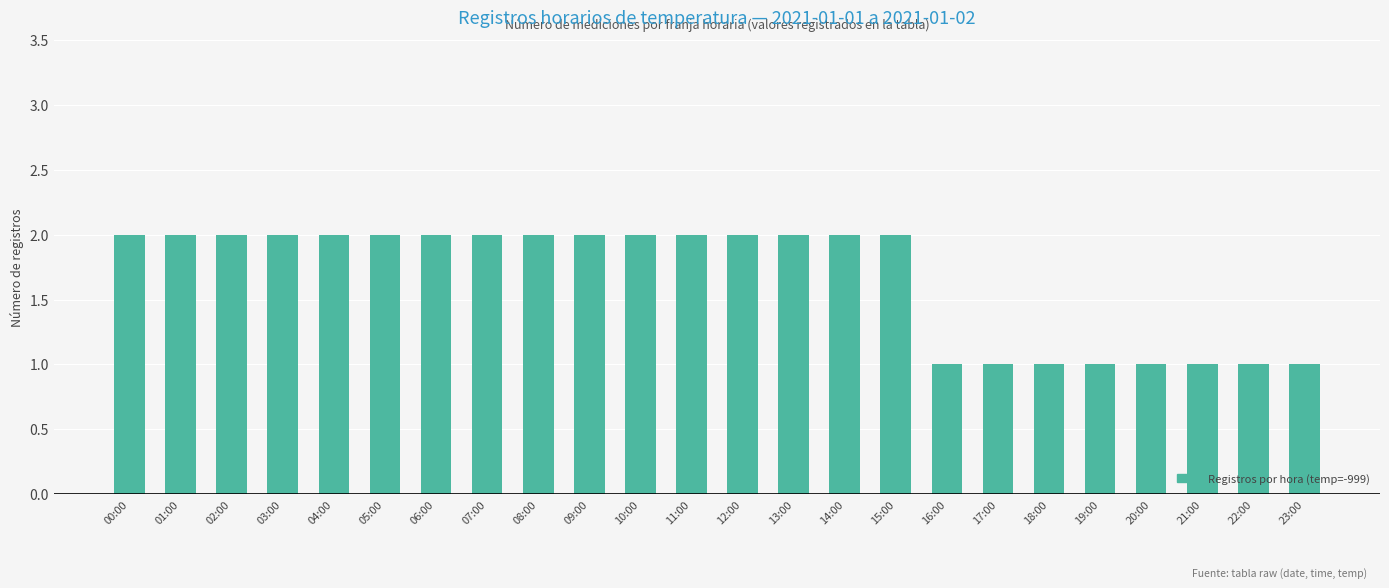

What is the ratio of the value at 18:00 to the value at 06:00?

0.5